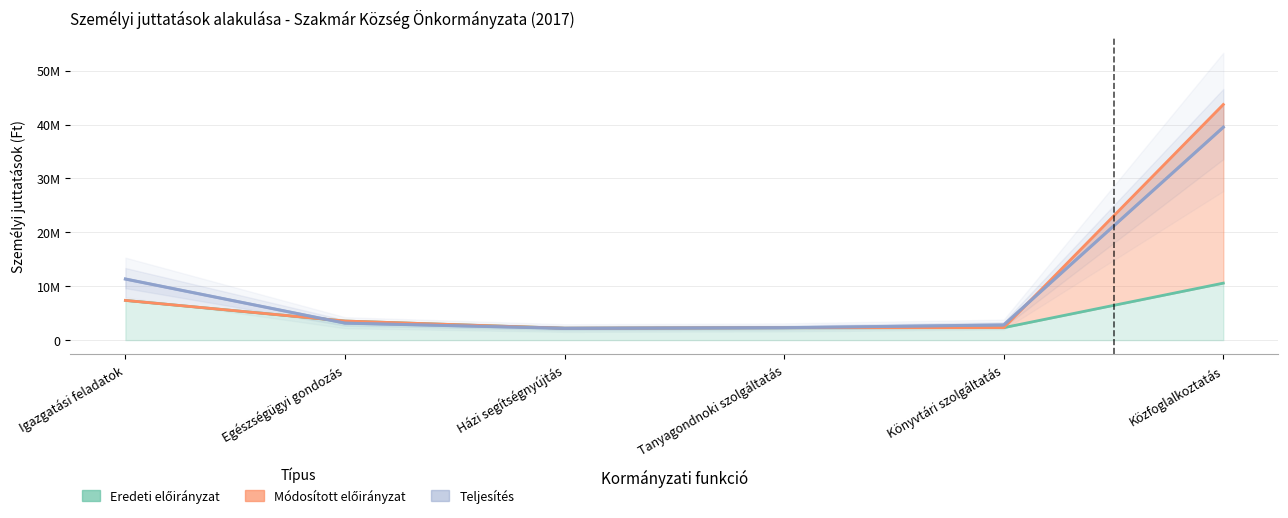

At how many categories does at least one series exceed 27097849?

1